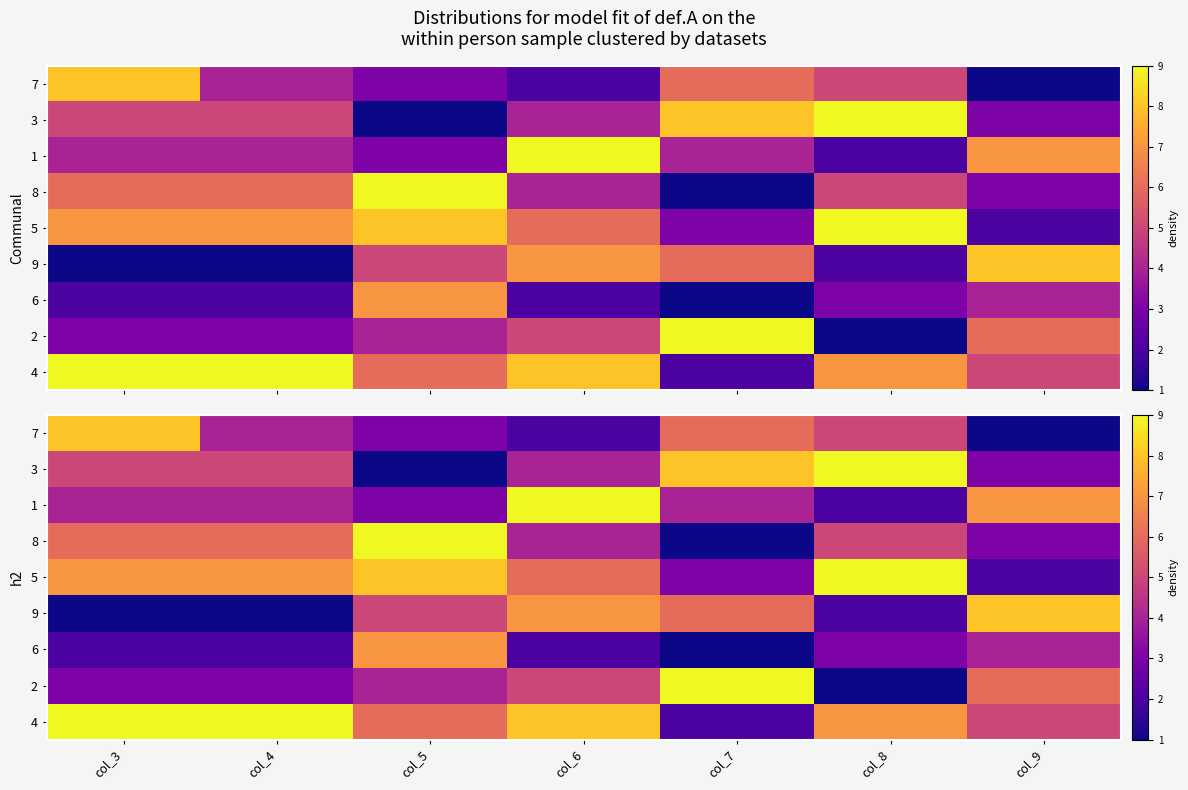

True or false: 9 has a value of 7 at col_6.

True